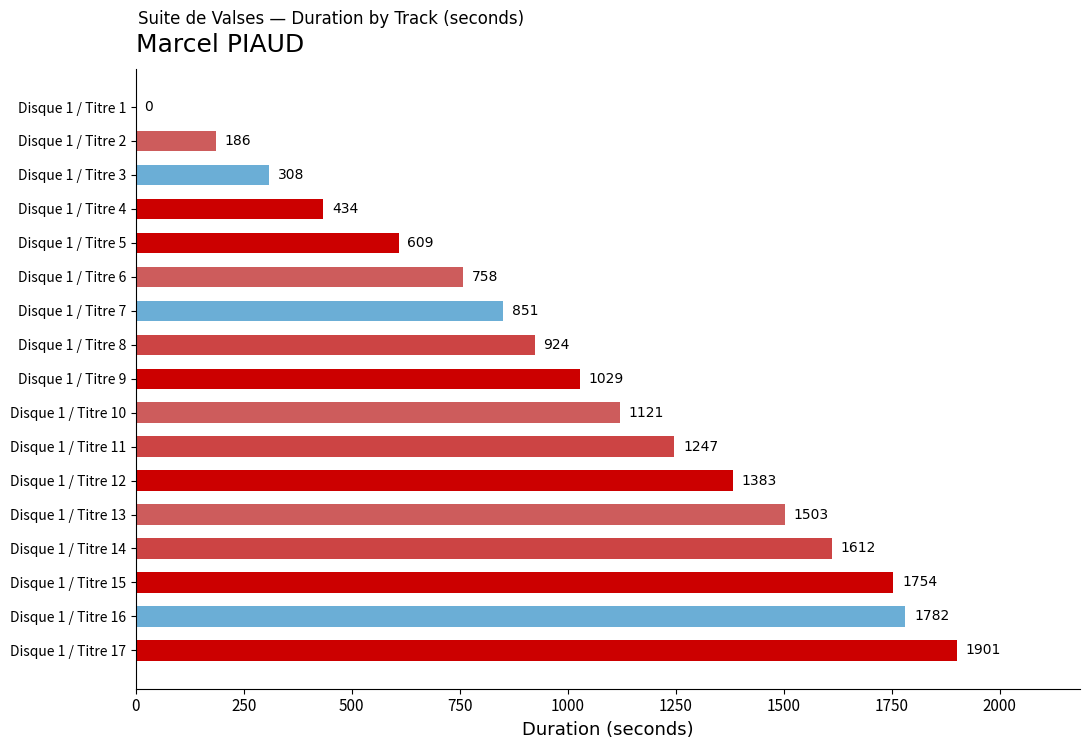

Reading bottom to top, list all the values displayed in this chart.

Disque 1 / Titre 17=1901	Disque 1 / Titre 16=1782	Disque 1 / Titre 15=1754	Disque 1 / Titre 14=1612	Disque 1 / Titre 13=1503	Disque 1 / Titre 12=1383	Disque 1 / Titre 11=1247	Disque 1 / Titre 10=1121	Disque 1 / Titre 9=1029	Disque 1 / Titre 8=924	Disque 1 / Titre 7=851	Disque 1 / Titre 6=758	Disque 1 / Titre 5=609	Disque 1 / Titre 4=434	Disque 1 / Titre 3=308	Disque 1 / Titre 2=186	Disque 1 / Titre 1=0